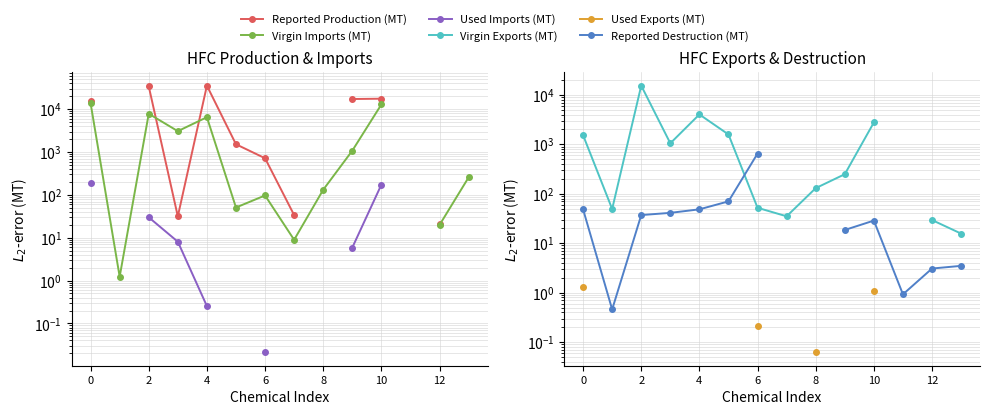

At how many categories does at least one series exceed 32154?

2